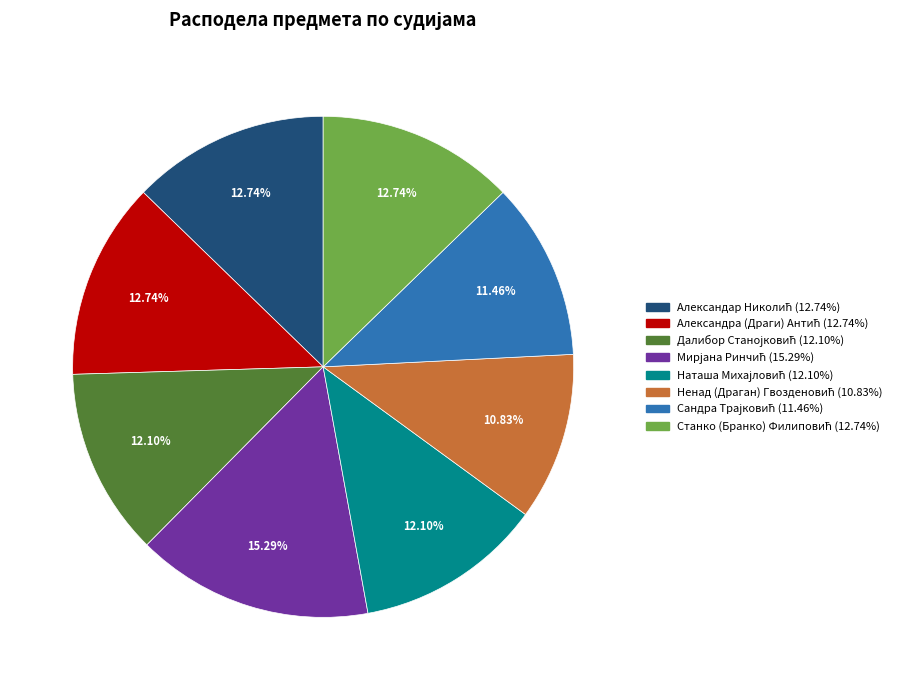

Is there any slice that represents more than half of the pie?

No